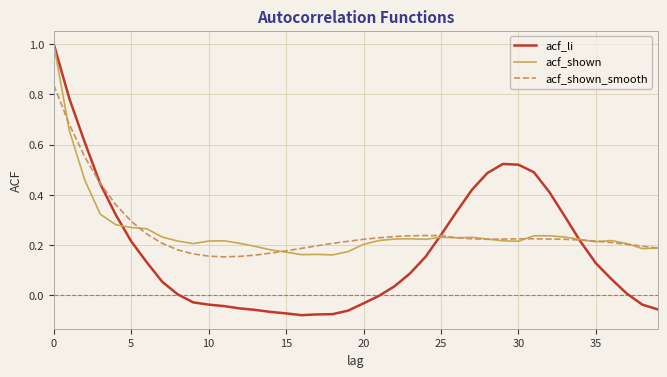

Which series has the widest spread of values?

acf_li